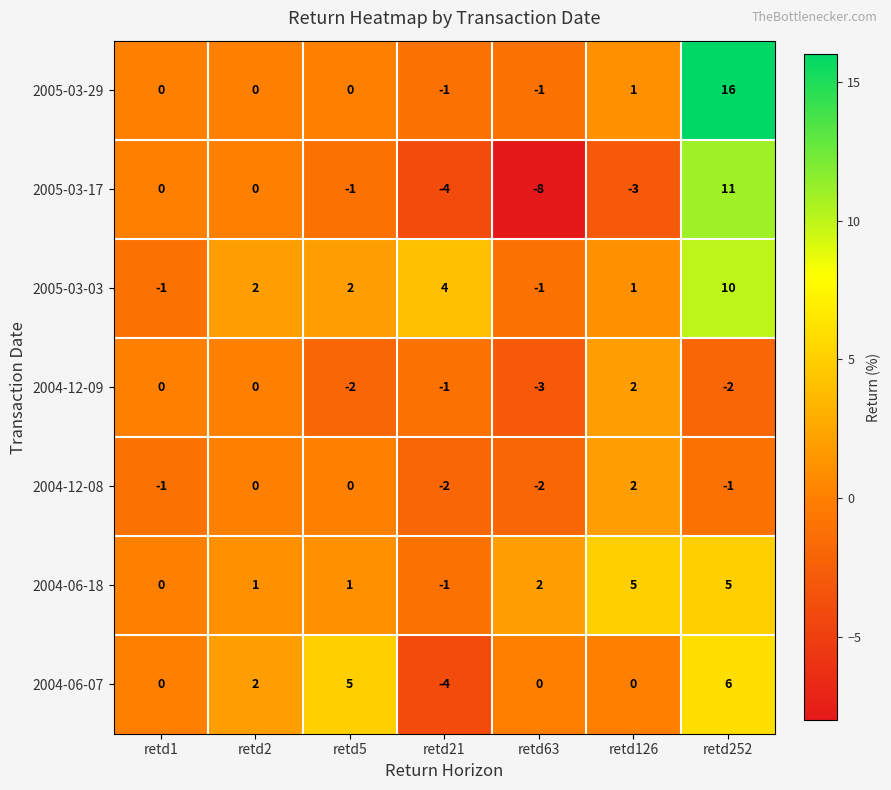

What is the total value across all series at retd21?

-9